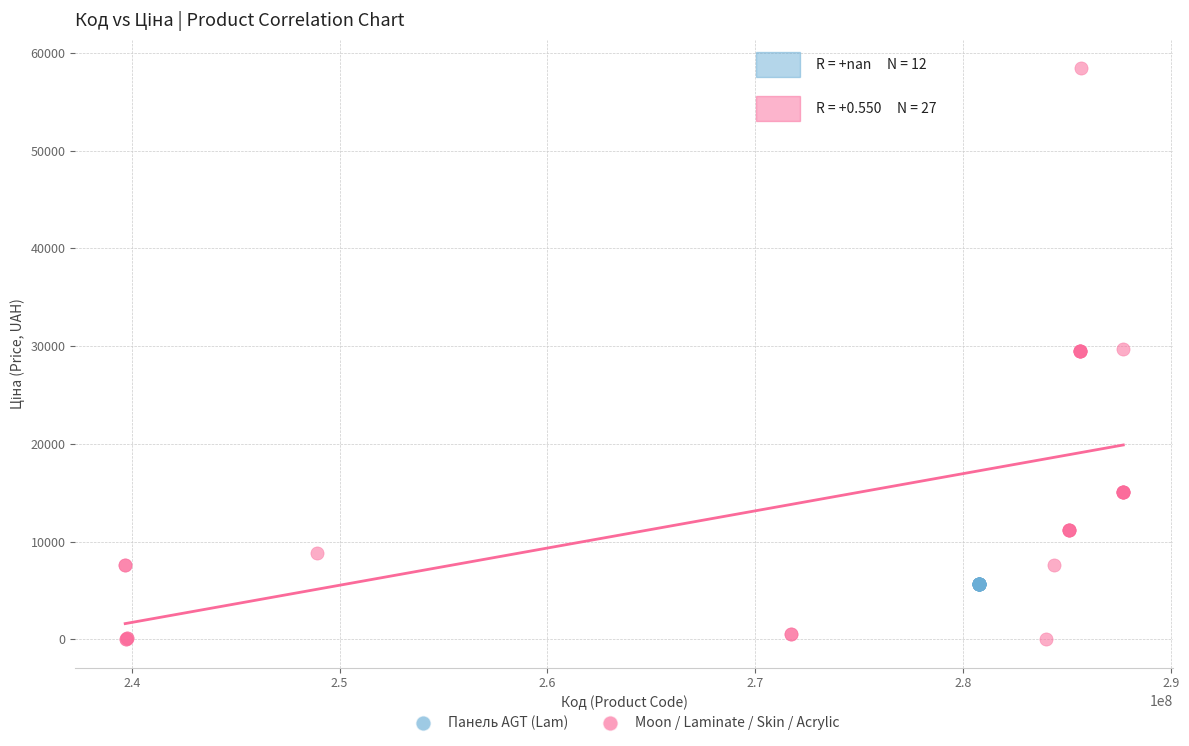

Which series reaches the minimum Y coordinate?

Moon / Laminate / Skin / Acrylic